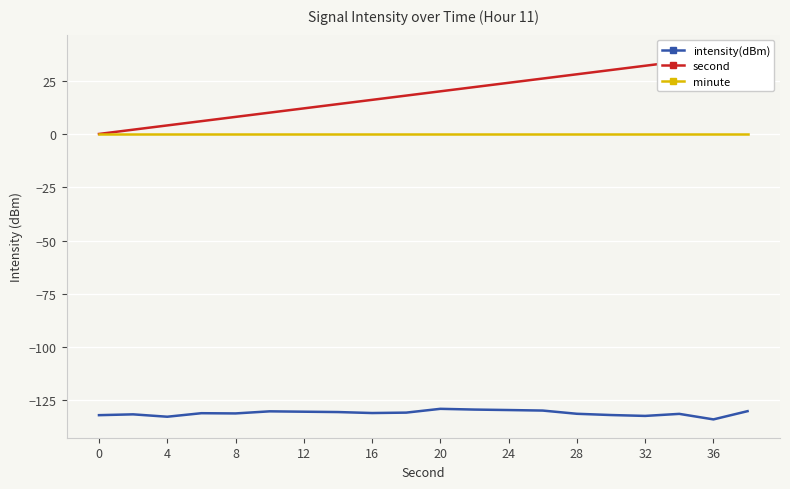

Rank the series by their maximum value, from lowest to highest.

intensity(dBm), minute, second